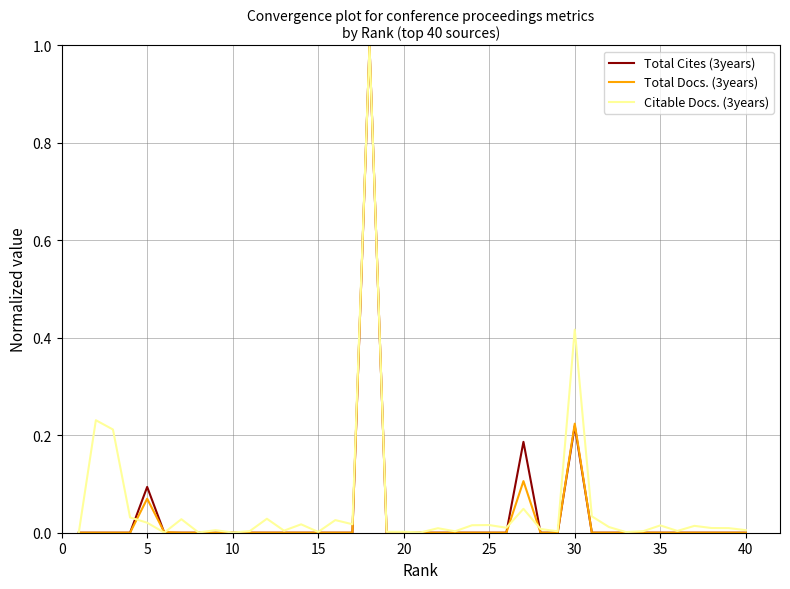

What is the difference between the maximum and minimum values in the Citable Docs. (3years) series?

1.0